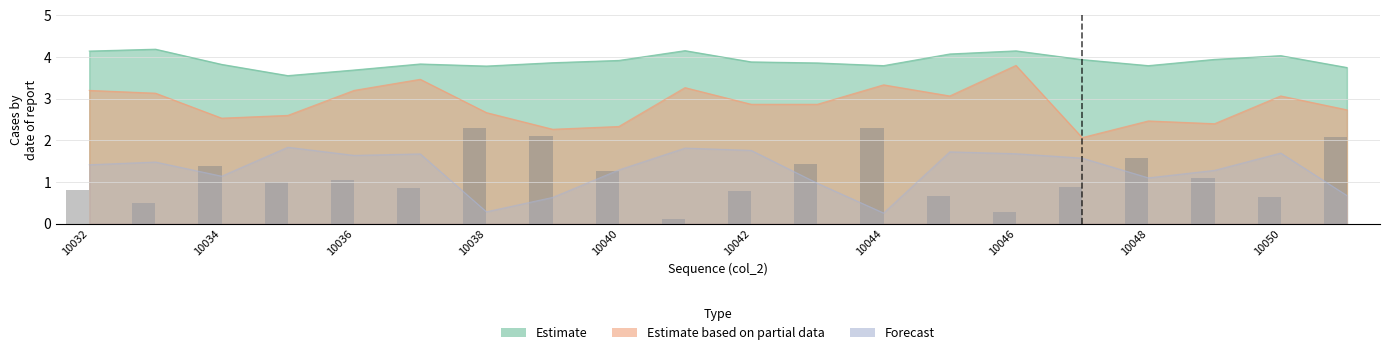

What is the value of the 3rd bar from the left?

1.4